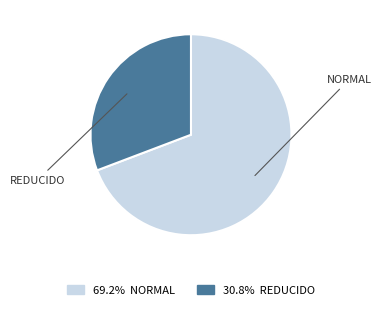

Does any single category account for the majority?

Yes